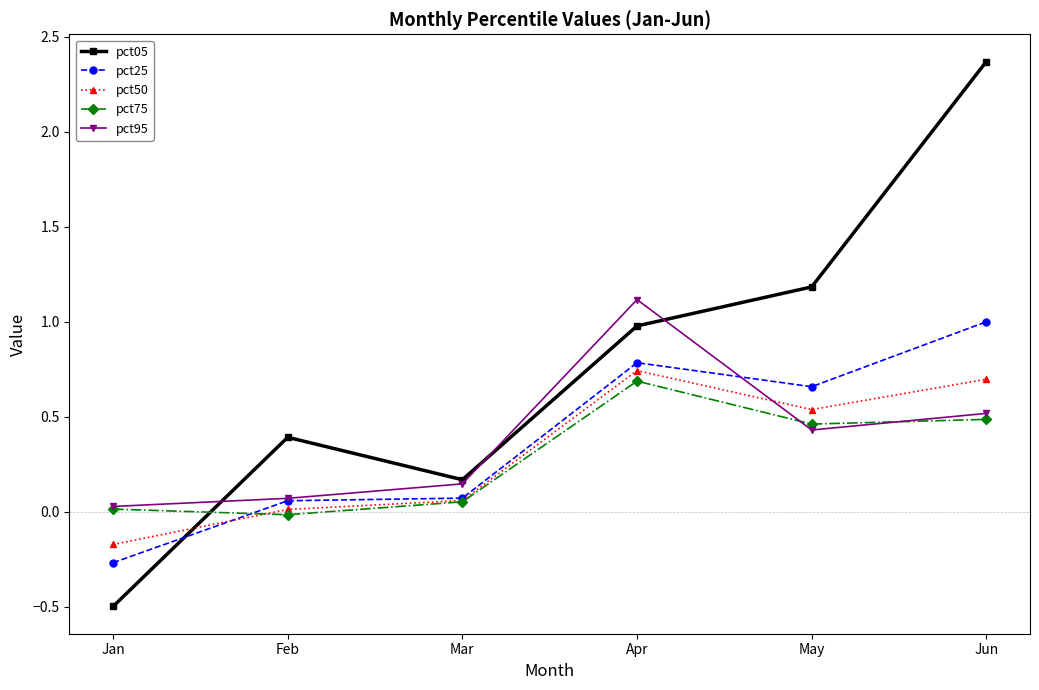

Does the chart display data point markers on the line(s)?

Yes